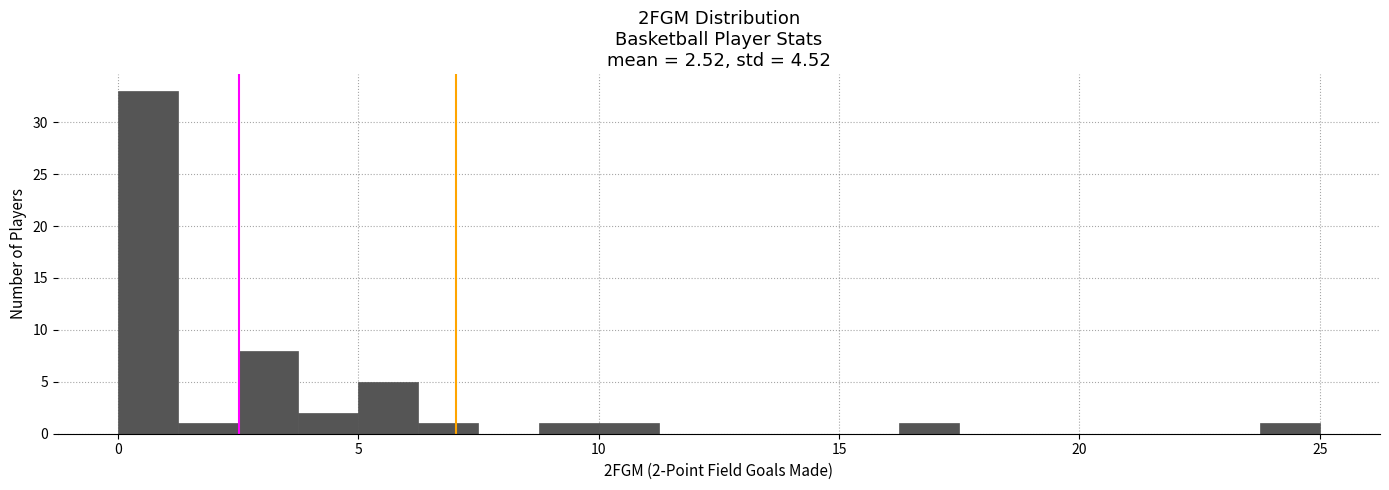

Around what value on the x-axis is the tallest bar? Give the approximate position of its centre, as read against the axis.

0.5